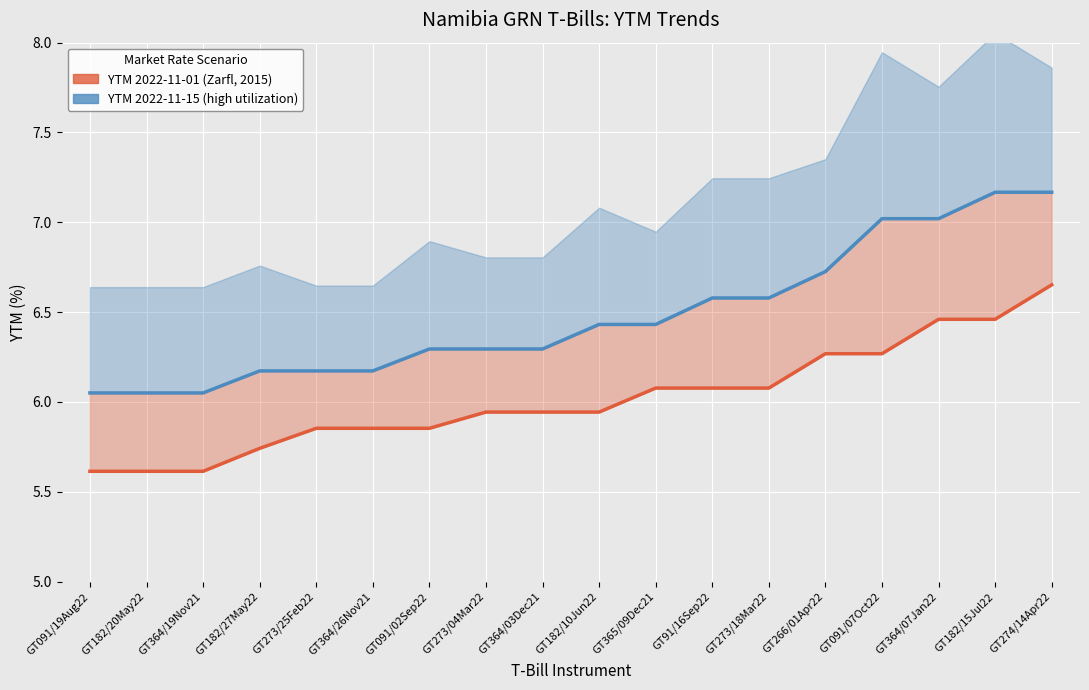

Reading left to right, what are all the values shown in this chart?

YTM 2022-11-01 (Zarfl scenario): 5.6	5.6	5.6	5.7	5.9	5.9	5.9	5.9	5.9	5.9	6.1	6.1	6.1	6.3	6.3	6.5	6.5	6.7
YTM 2022-11-15 (high utilization): 6.0	6.0	6.0	6.2	6.2	6.2	6.3	6.3	6.3	6.4	6.4	6.6	6.6	6.7	7.0	7.0	7.2	7.2